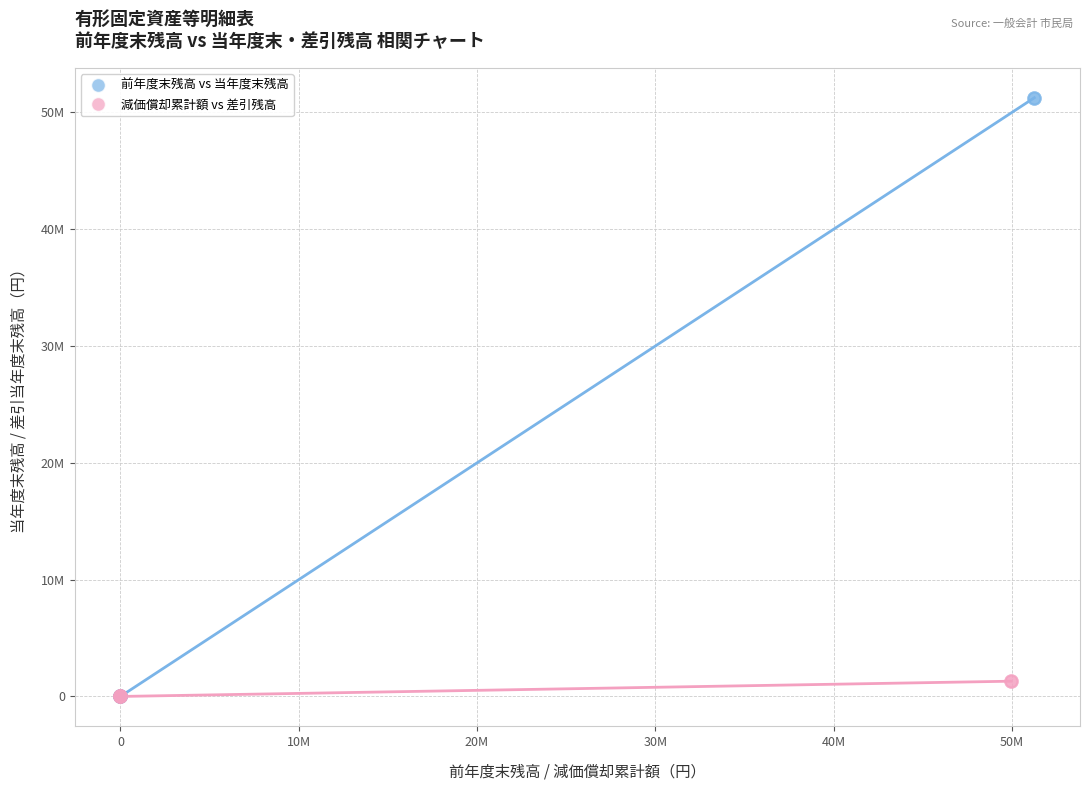

Which series contains the highest Y value?

前年度末残高 vs 当年度末残高